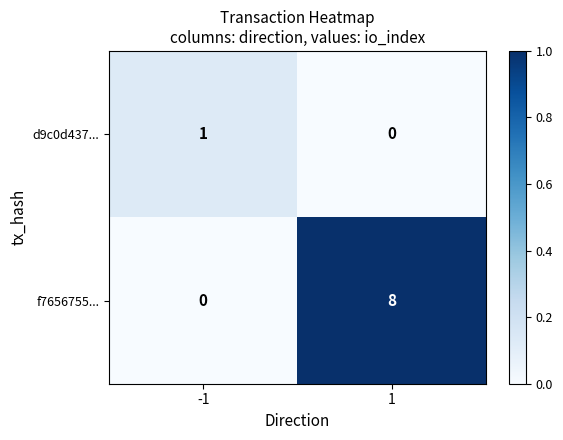

How many distinct data groups are displayed?

2